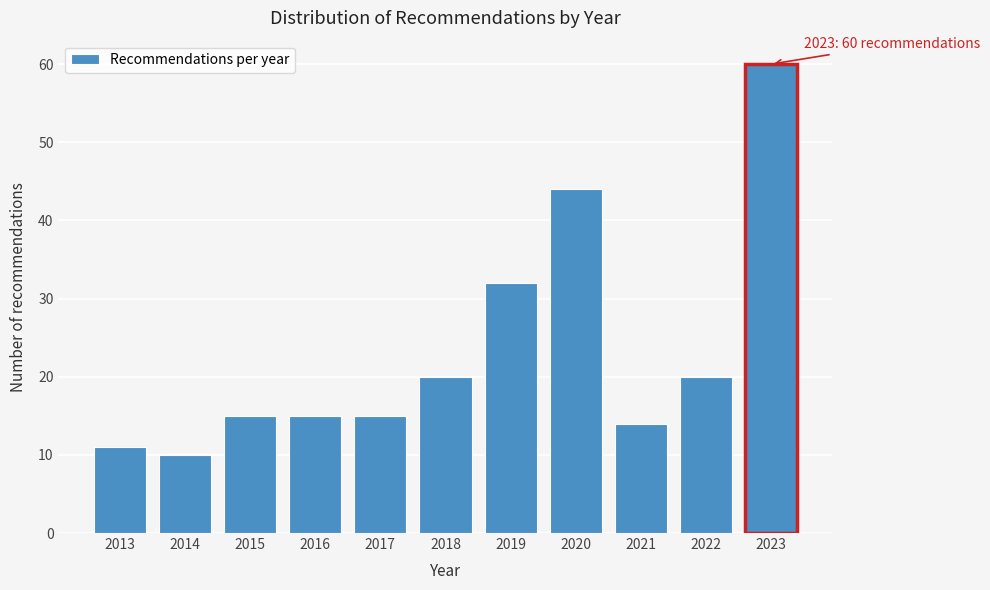

Reading left to right, what are all the values shown in this chart?

2013=11	2014=10	2015=15	2016=15	2017=15	2018=20	2019=32	2020=44	2021=14	2022=20	2023=60